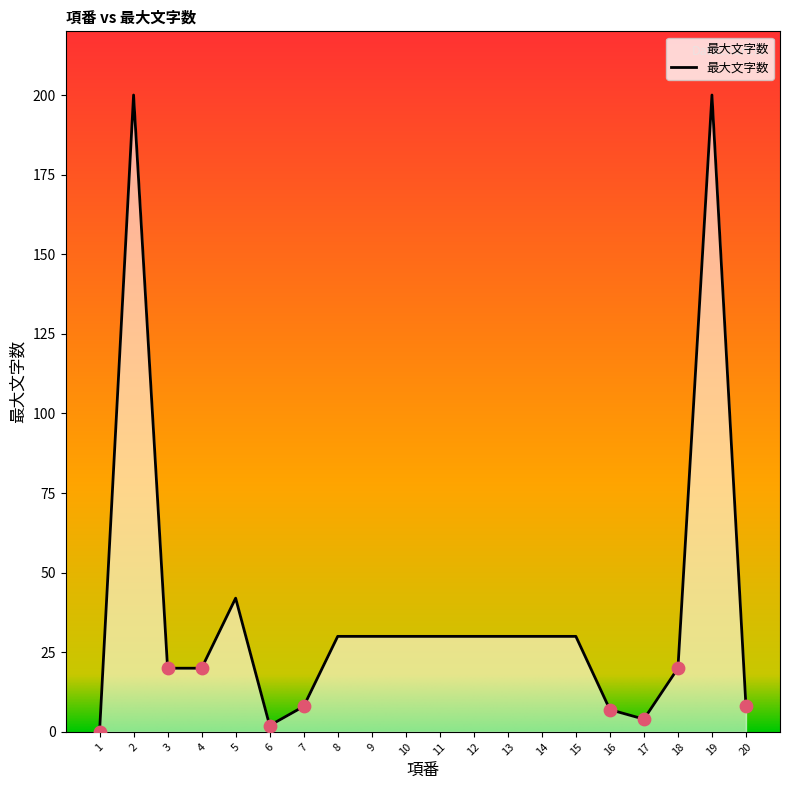

Approximately how many times larger is the value at 5 compared to 10?

1.4